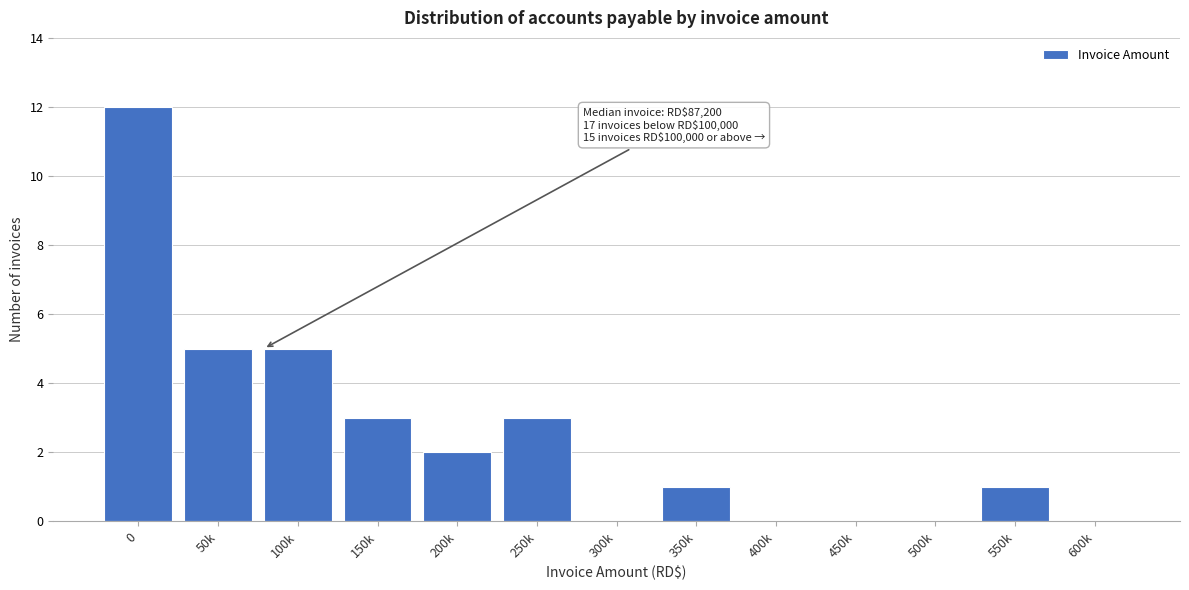

Reading left to right, extract all data points from this chart.

0=12	50k=5	100k=5	150k=3	200k=2	250k=3	300k=0	350k=1	400k=0	450k=0	500k=0	550k=1	600k=0